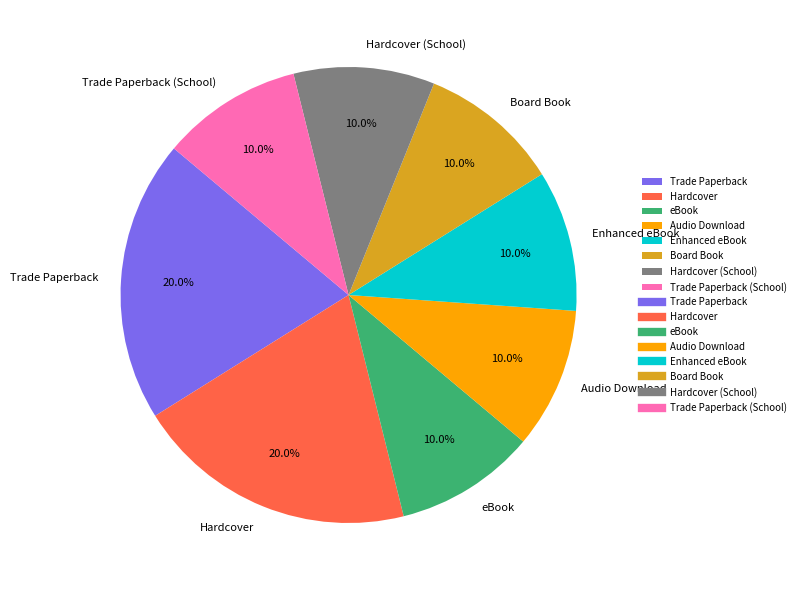

To the nearest percent, what is the difference between the largest and smallest slice percentages?

10%